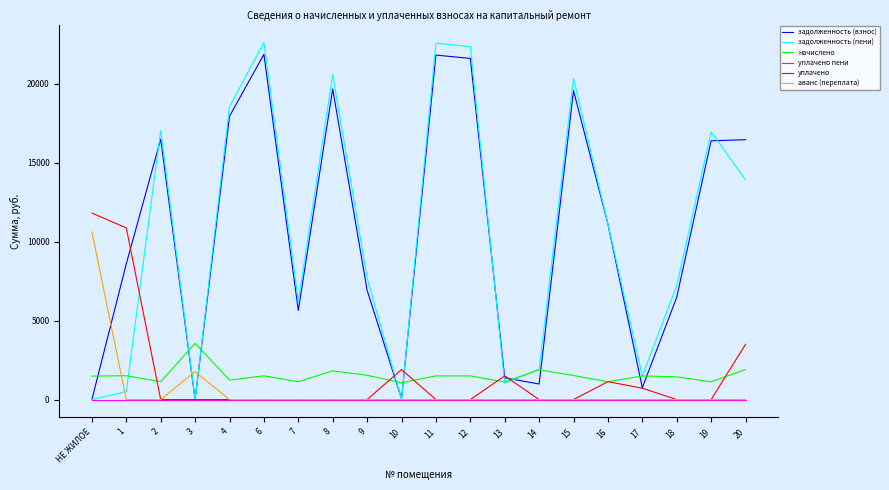

Which series has the largest range (max minus min)?

задолженность (пени)